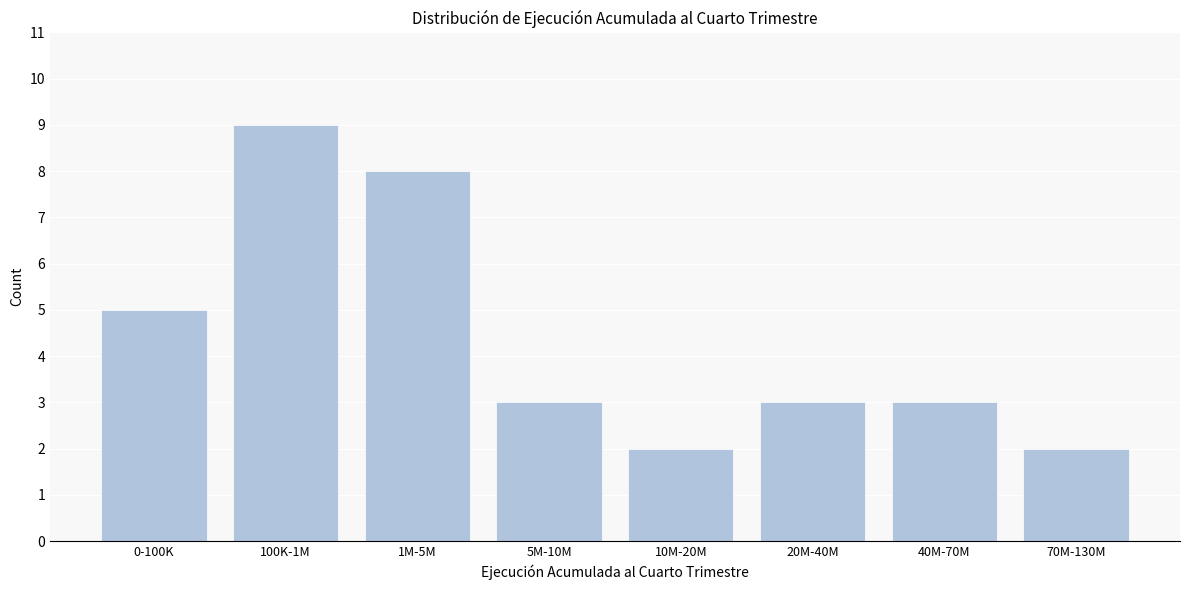

Reading left to right, transcribe all the data shown in this chart.

0-100K=5	100K-1M=9	1M-5M=8	5M-10M=3	10M-20M=2	20M-40M=3	40M-70M=3	70M-130M=2